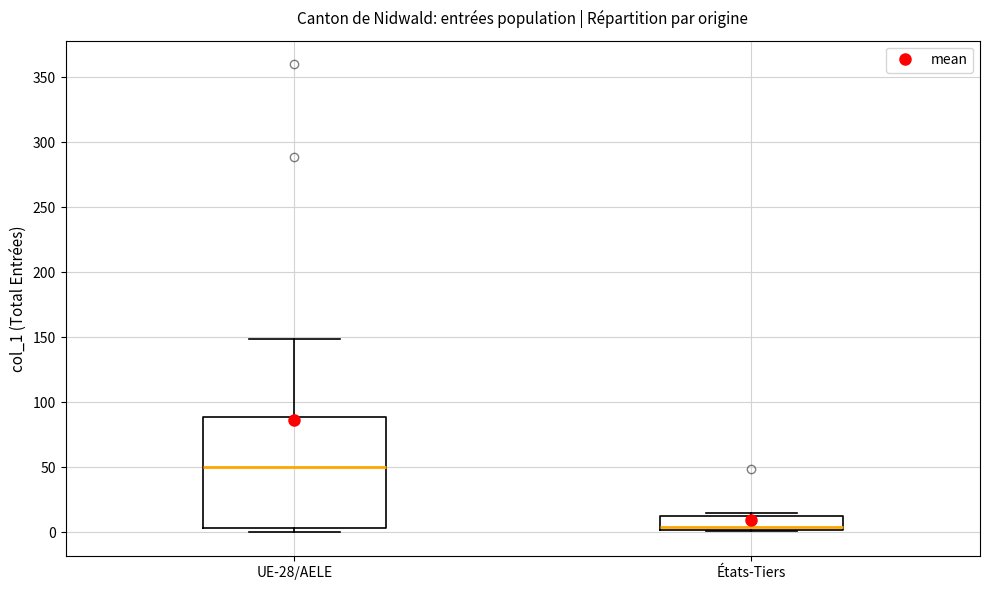

Reading left to right, transcribe this box plot: for each box, give where its median line is, the range the box spans, and where its two whiskers end, as read against the y-axis. The values are not printed on the chart, so give them approximately, as read against the axis.

UE-28/AELE: median 50, box 5 to 90, whiskers 0 to 150
États-Tiers: median 5, box 0 to 15, whiskers 0 to 15 (just above the box's upper edge)